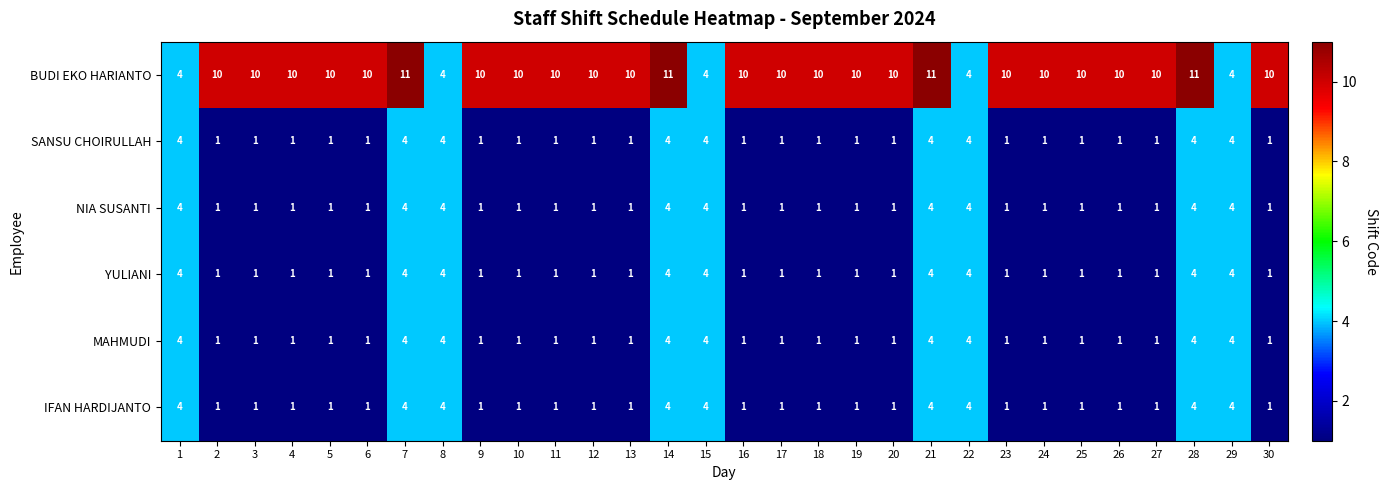

The value of MAHMUDI at 28 is 4. True or false?

True